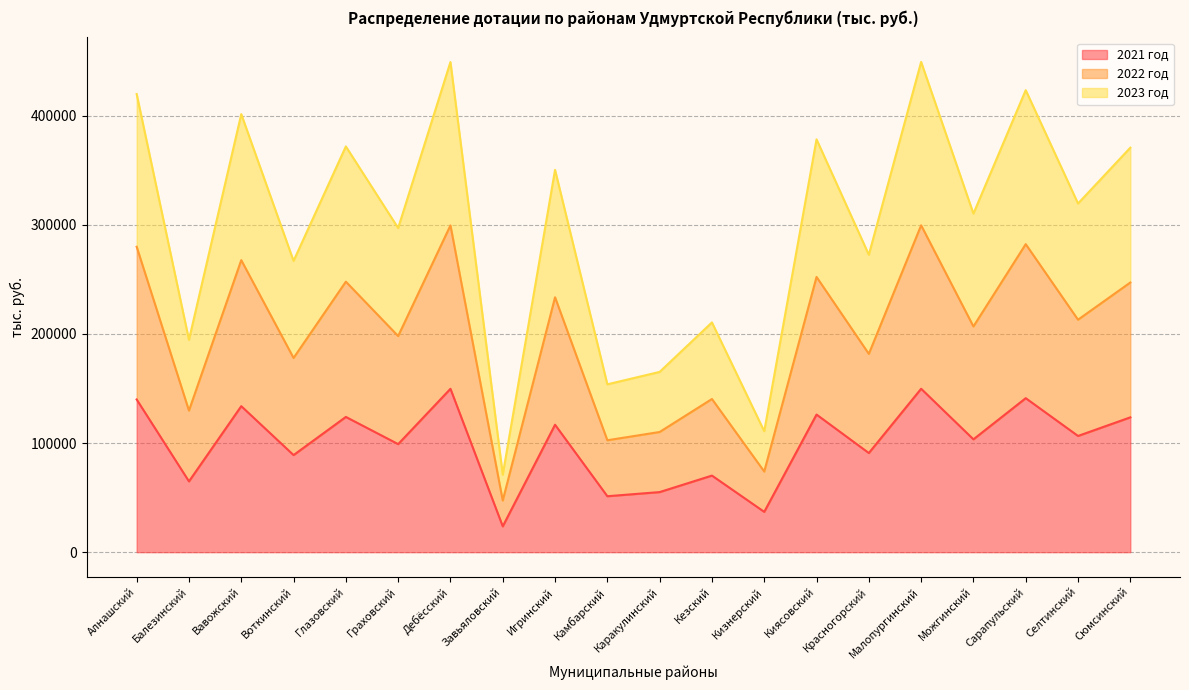

Does the chart have visible grid lines?

Yes